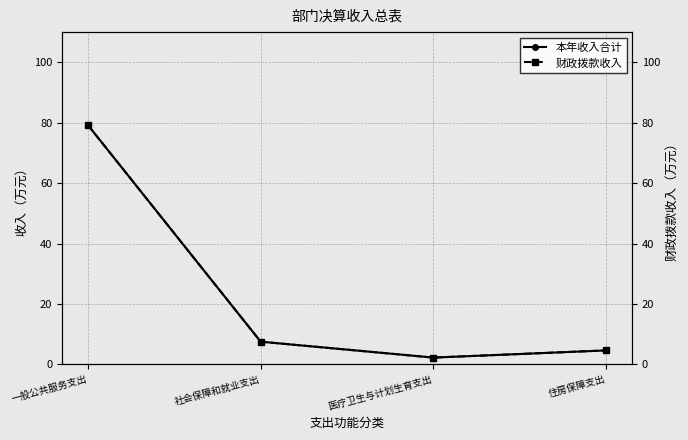

True or false: 财政拨款收入 has more than 2 points higher than both neighbors.

False